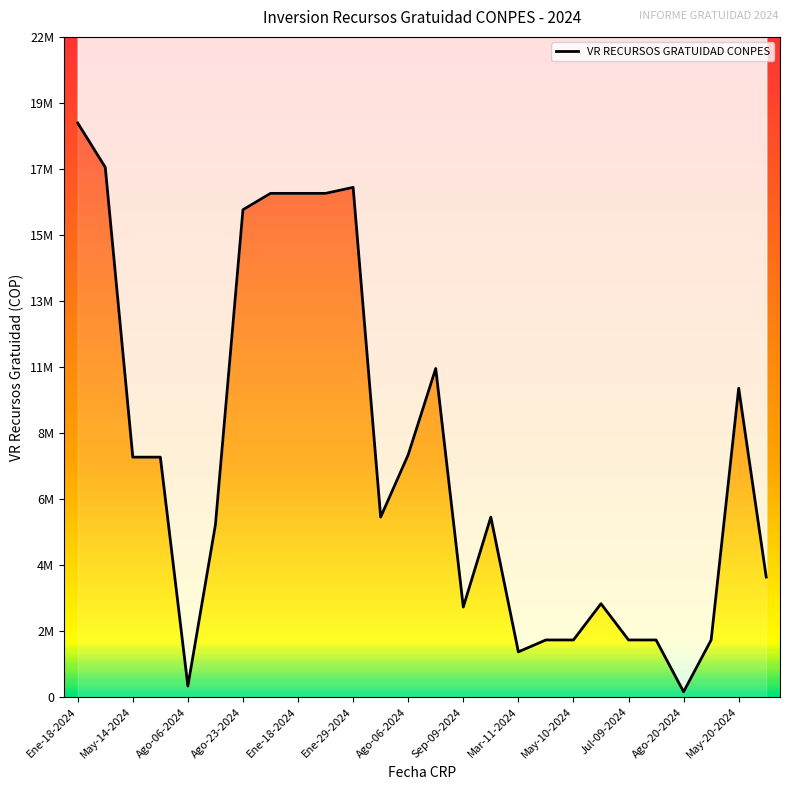

What is the sum of all values?

205219587